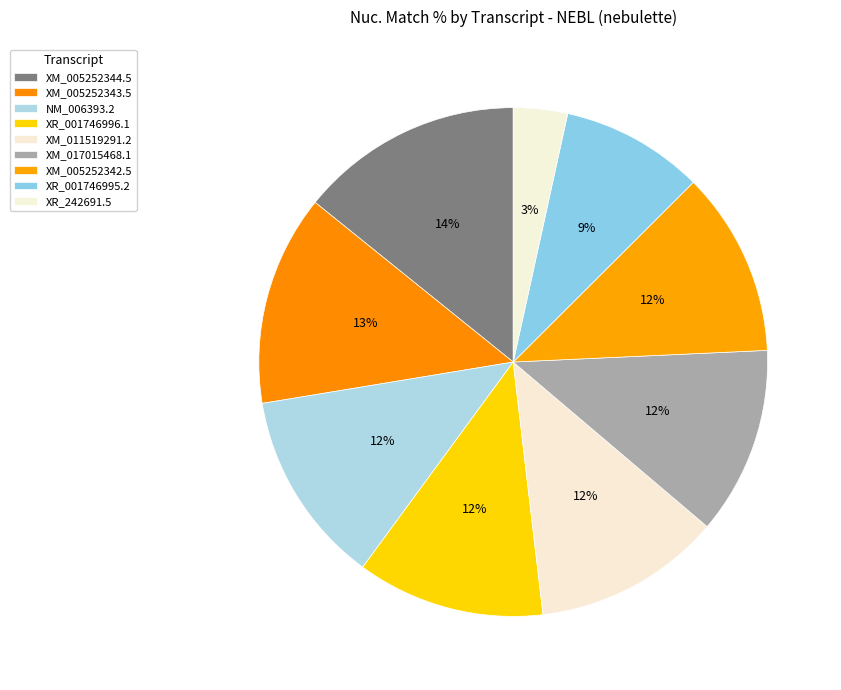

To the nearest percent, what is the average slice percentage?

11%